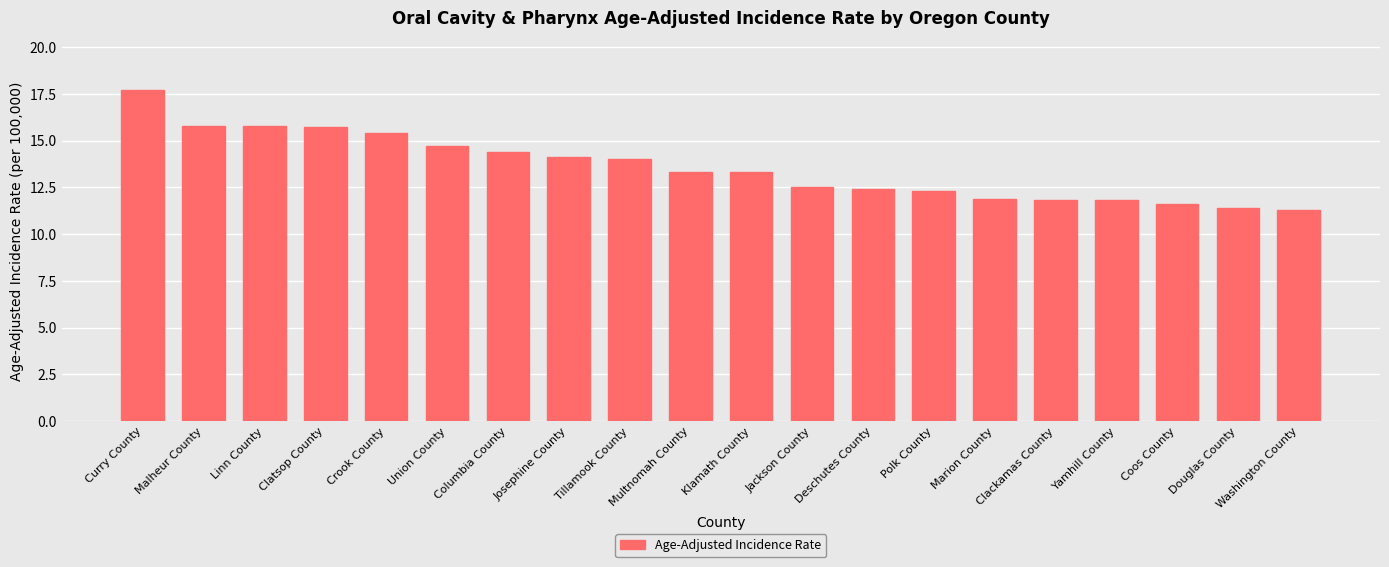

What is the difference between the maximum and minimum values?

6.4